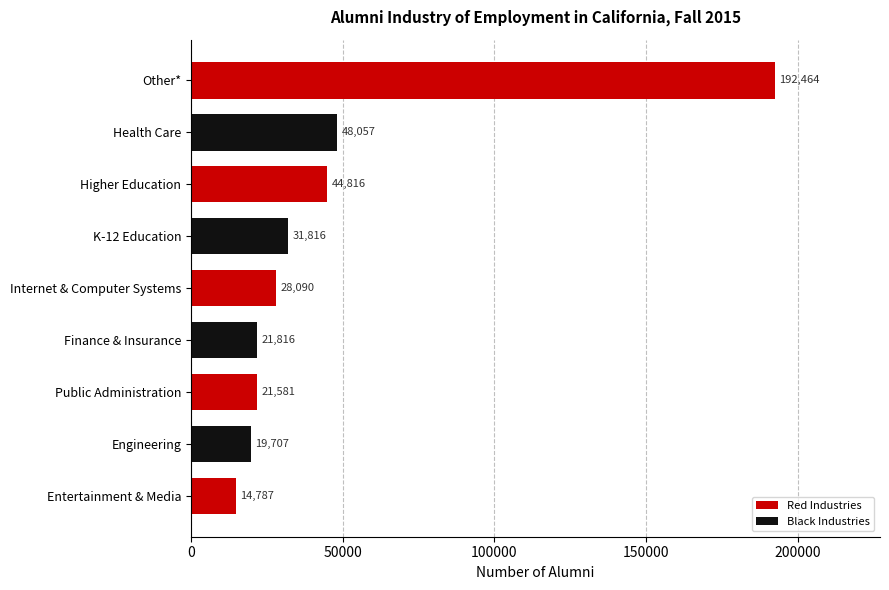

List the labels in order of value, smallest first.

Entertainment & Media, Engineering, Public Administration, Finance & Insurance, Internet & Computer Systems, K-12 Education, Higher Education, Health Care, Other*